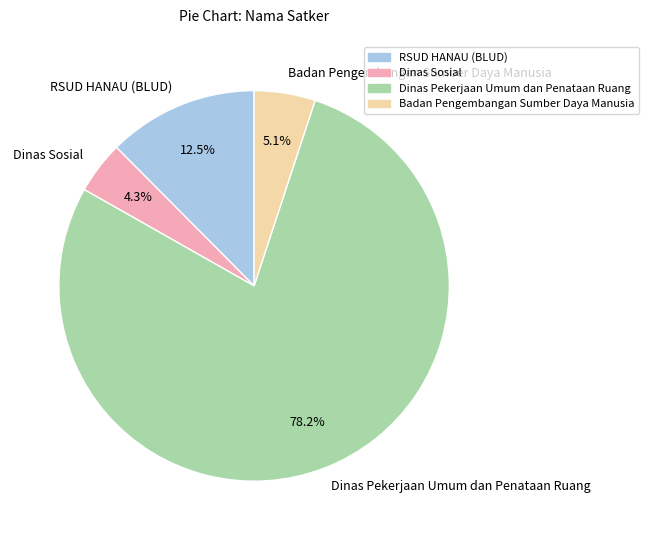

Approximately how many times larger is the value at Dinas Sosial compared to RSUD HANAU (BLUD)?

0.3